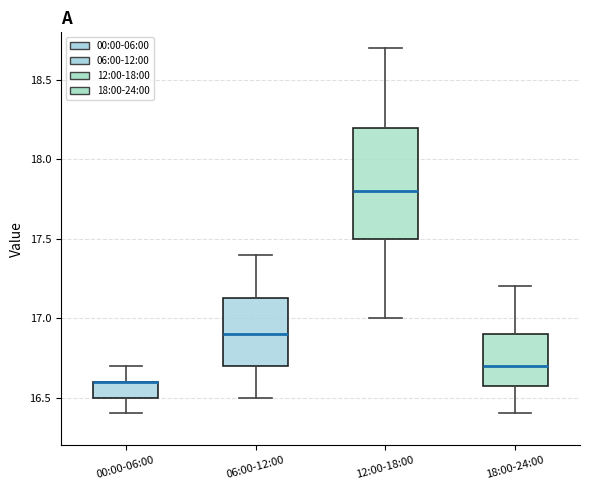

Reading left to right, transcribe this box plot: for each box, give where its median line is, the range the box spans, and where its two whiskers end, as read against the y-axis. The values are not printed on the chart, so give them approximately, as read against the axis.

00:00-06:00: median 16.60 (drawn on the box's upper edge), box 16.50 to 16.60, whiskers 16.40 to 16.70
06:00-12:00: median 16.90, box 16.70 to 17.15, whiskers 16.50 to 17.40
12:00-18:00: median 17.80, box 17.50 to 18.20, whiskers 17.00 to 18.70
18:00-24:00: median 16.70, box 16.60 to 16.90, whiskers 16.40 to 17.20